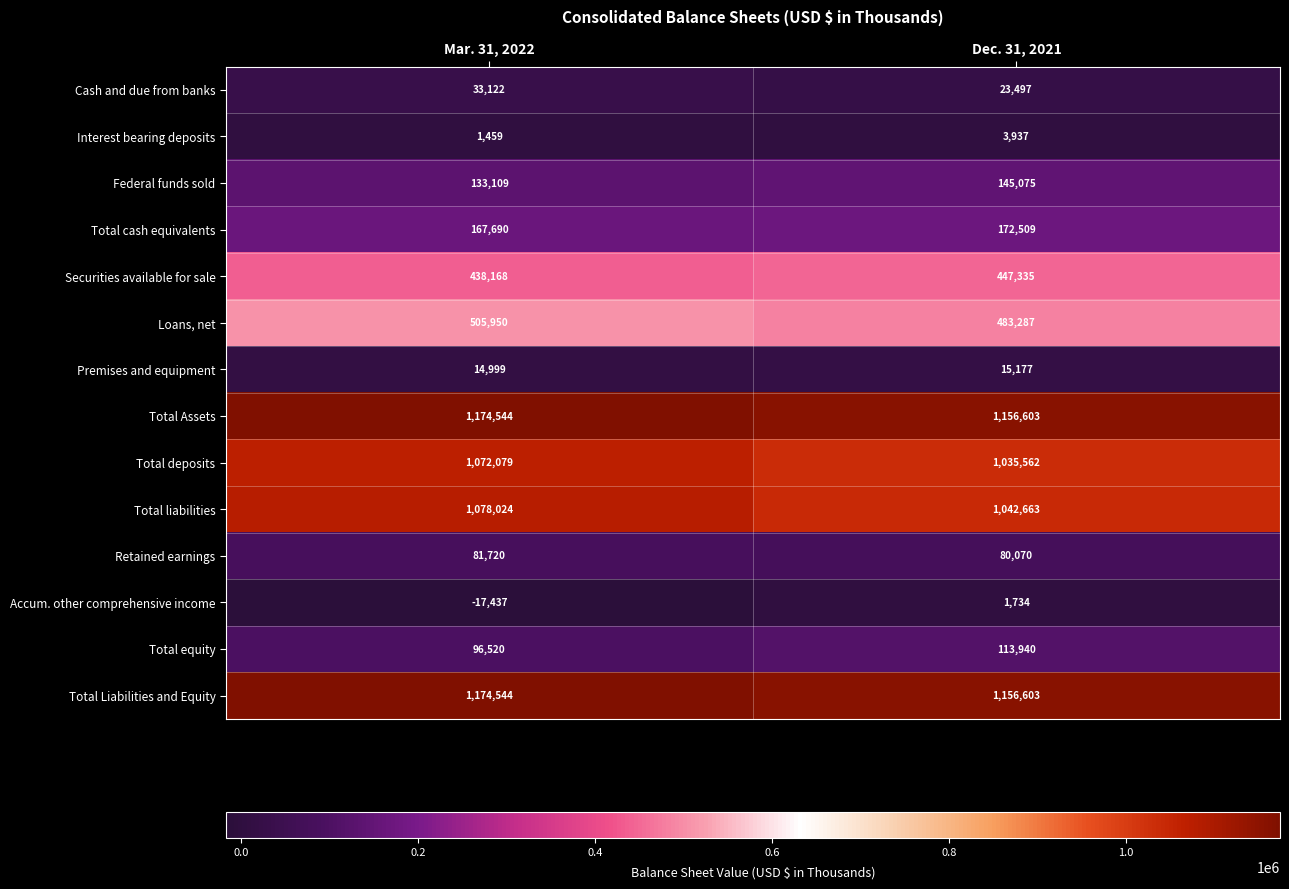

Is it true that Total Liabilities and Equity equals 1156603 at Dec. 31, 2021?

True